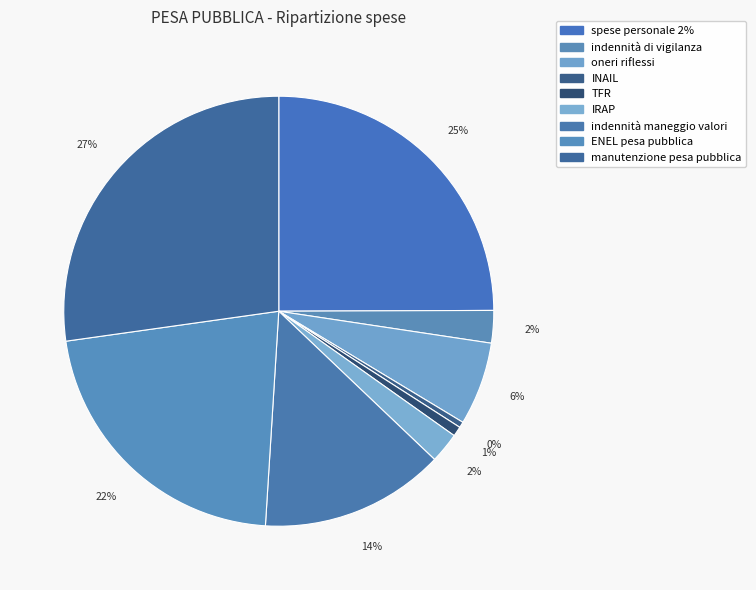

Count the number of slices in the pie.

9